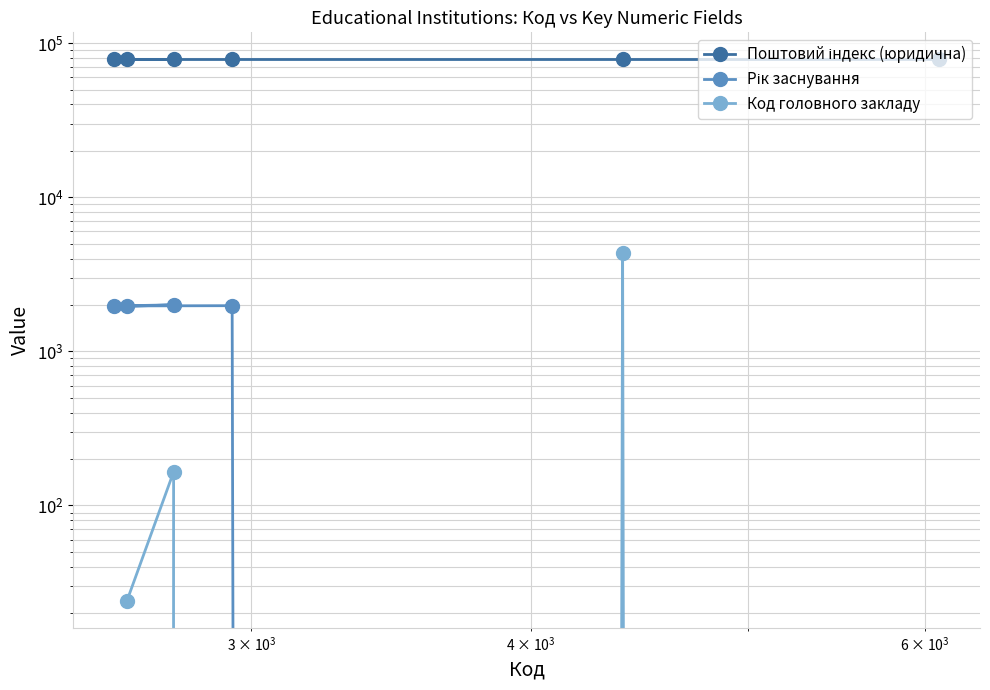

True or false: Поштовий індекс (юридична) has more than 1 points higher than both neighbors.

False